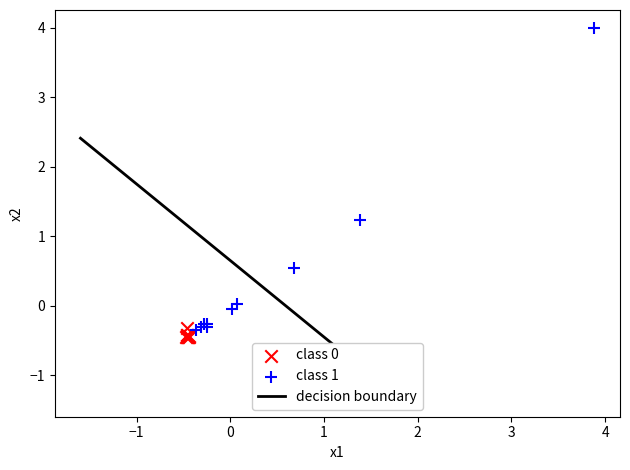

Which series has the widest spread of Y values?

class 1